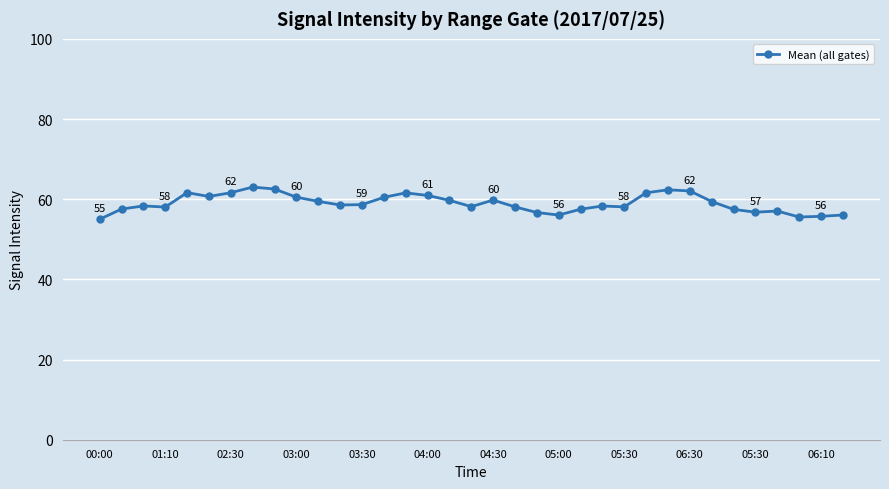

What is the sum of all values?

2064.9